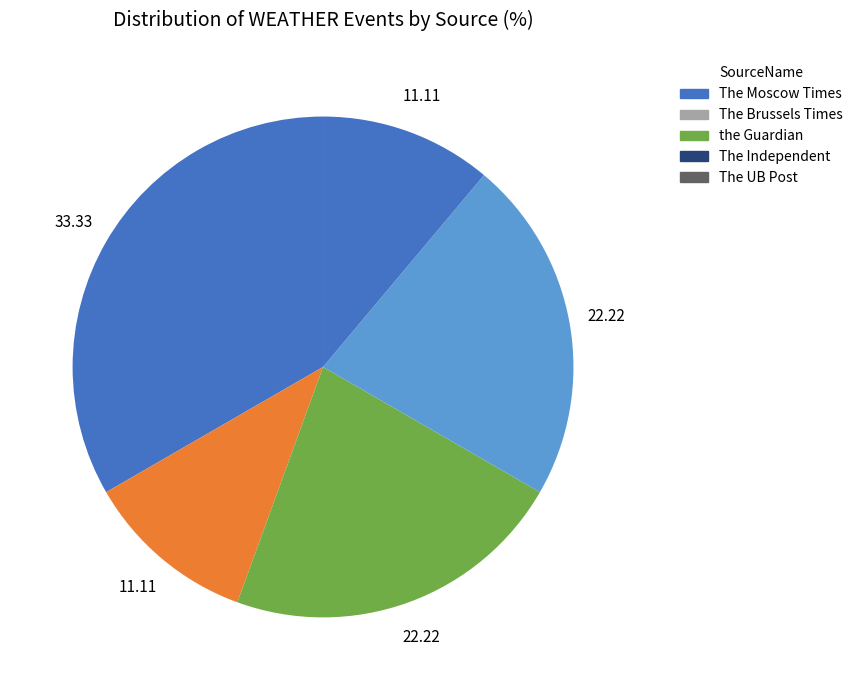

What is the largest slice in the pie chart?

The Moscow Times